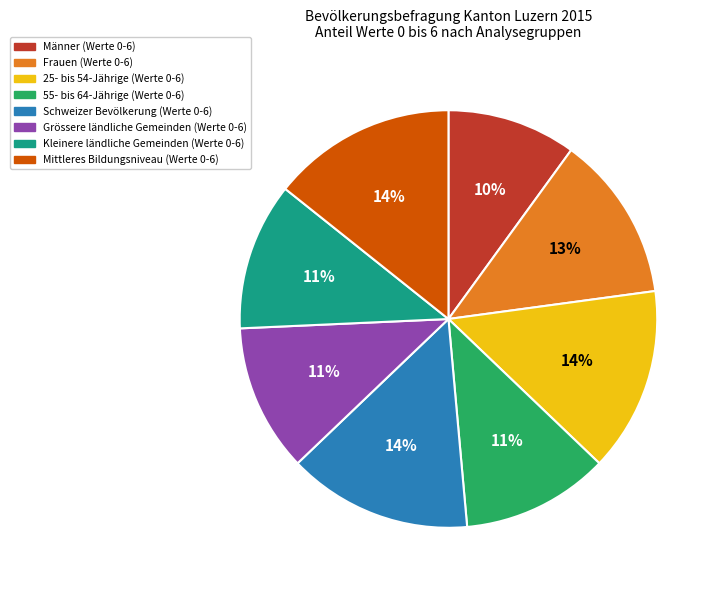

Is there a majority slice in this chart?

No